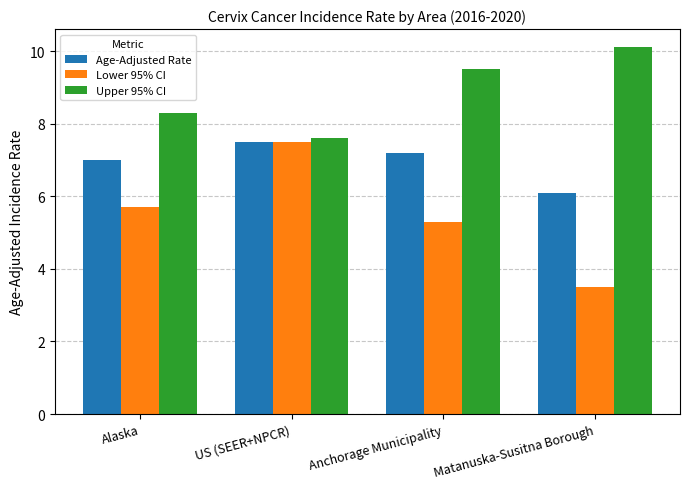

At how many categories does at least one series exceed 4?

4